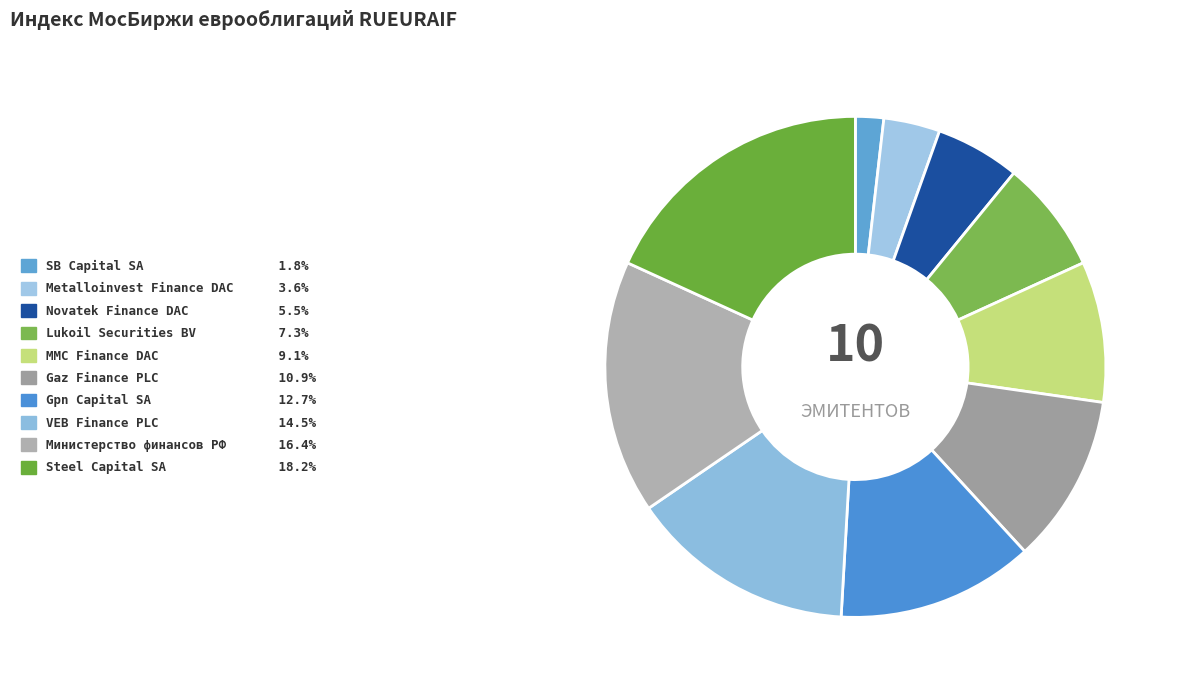

Count the number of slices in the pie.

10